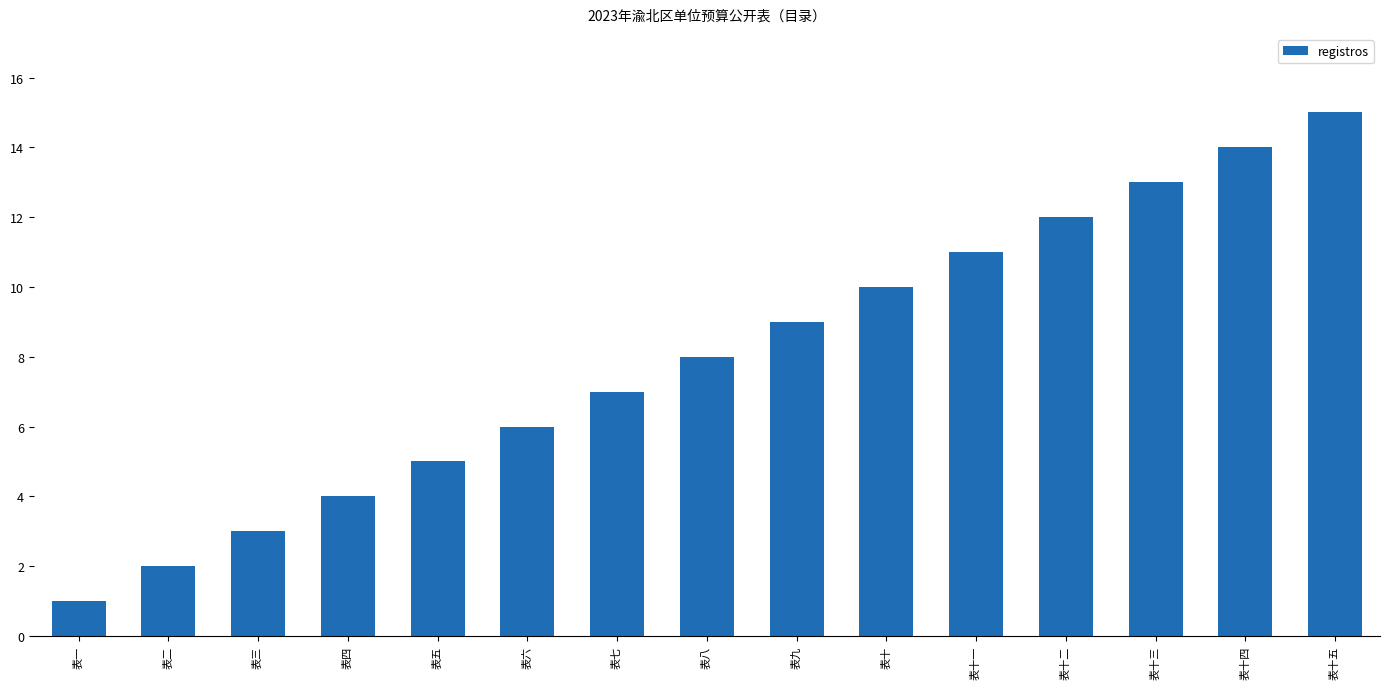

What position from the left is 表六?

6